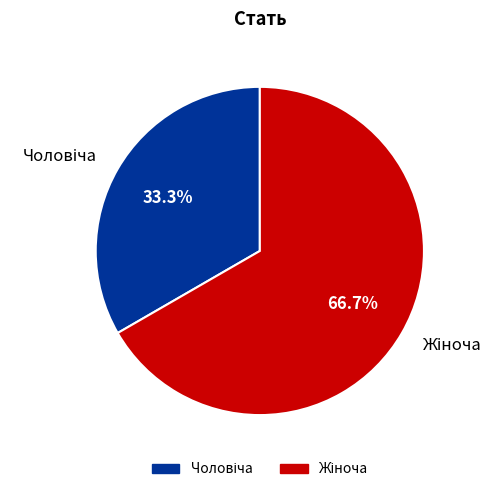

Is there any slice that represents more than half of the pie?

Yes